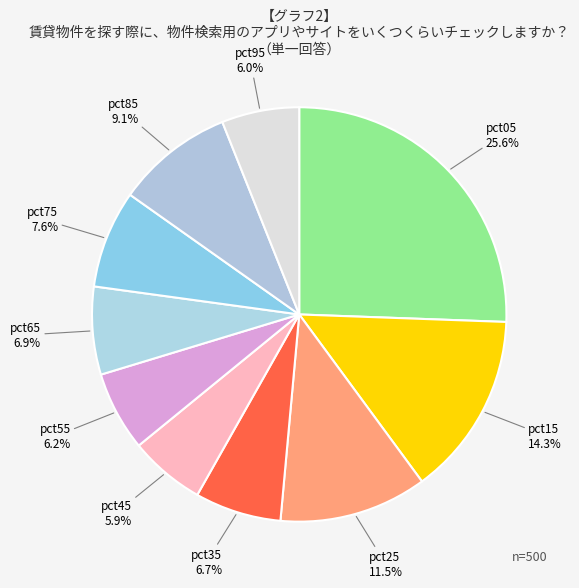

To the nearest percent, what percentage of the pie is pct95?

6%